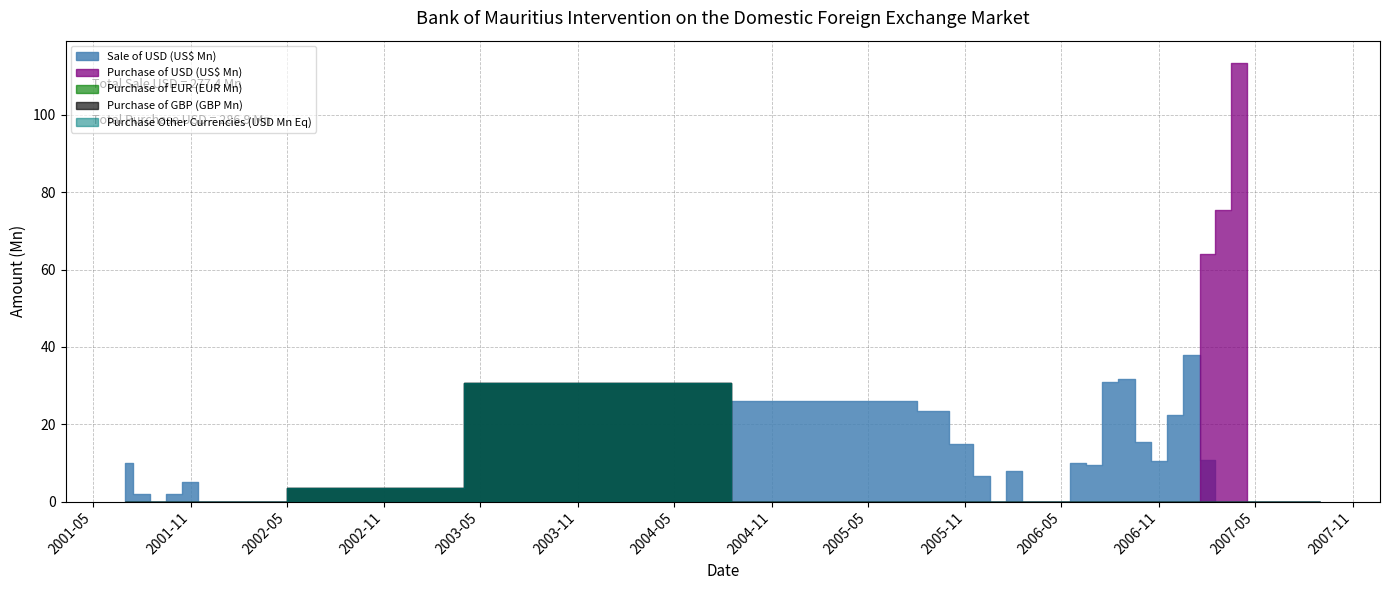

How many intersections are there between Sale_USD and Purchase_EUR?

1